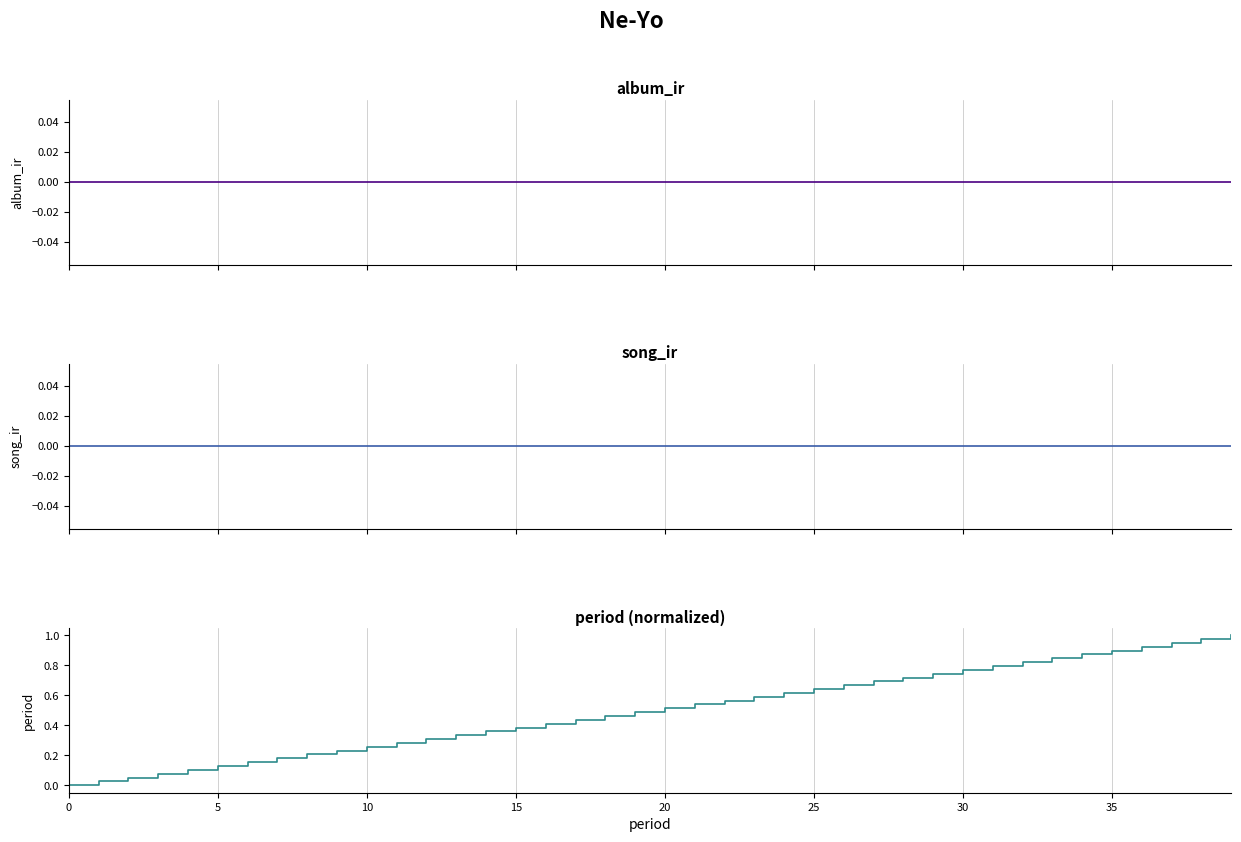

Which category has the highest value in the period series?

39